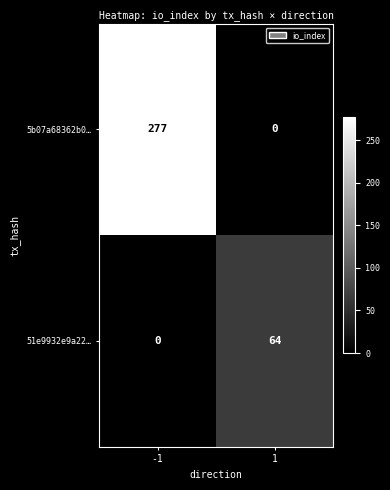

Rank the series by their maximum value, from highest to lowest.

5b07a68362b0…, 51e9932e9a22…